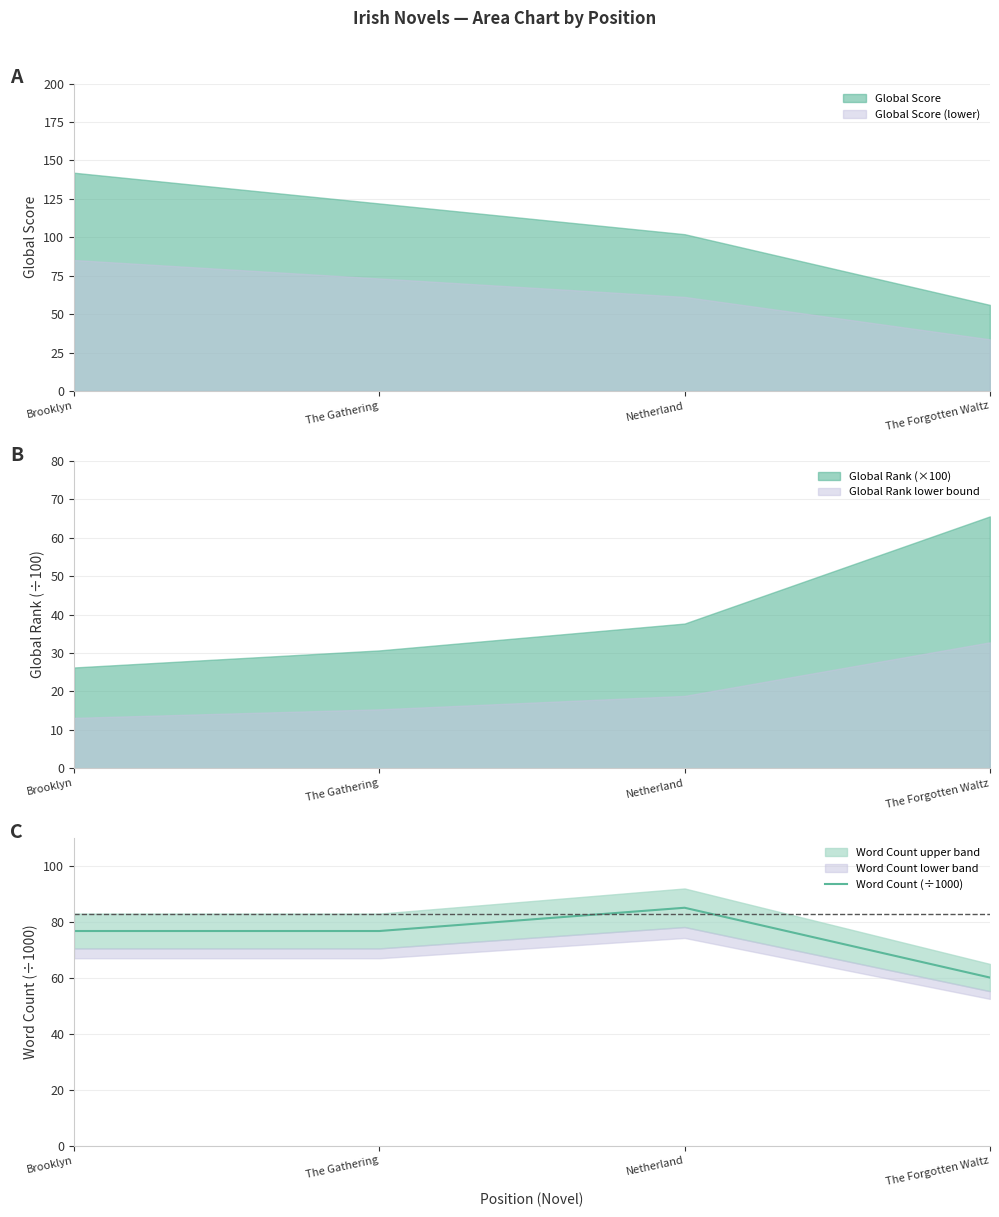

What is the ratio of the value at The Forgotten Waltz to the value at The Gathering?

0.8